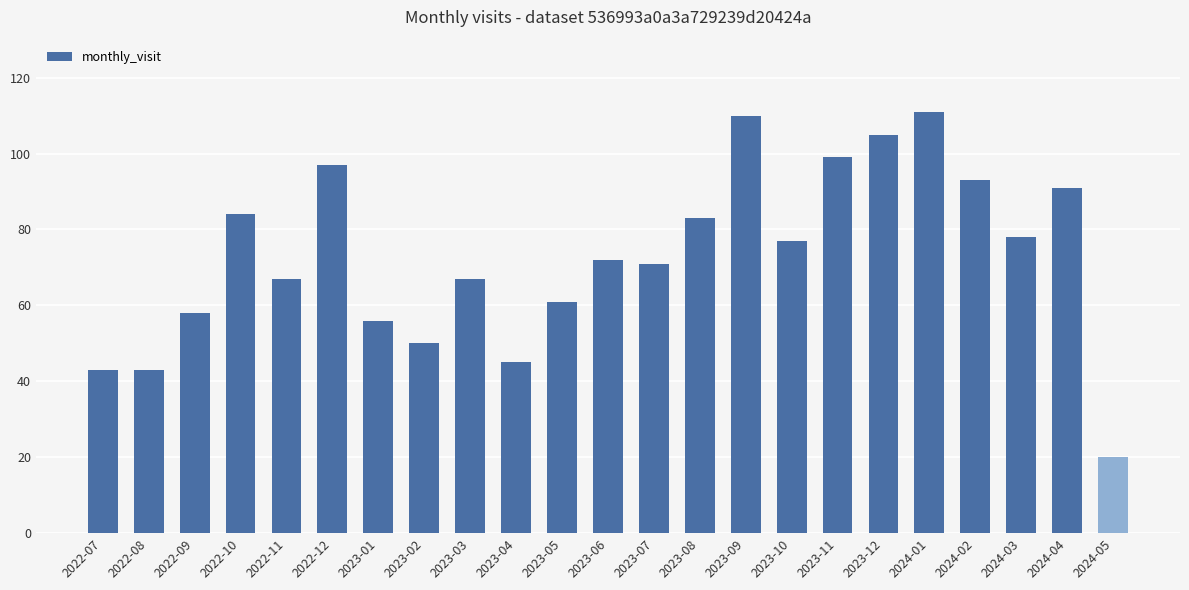

How many bars are there in total?

23